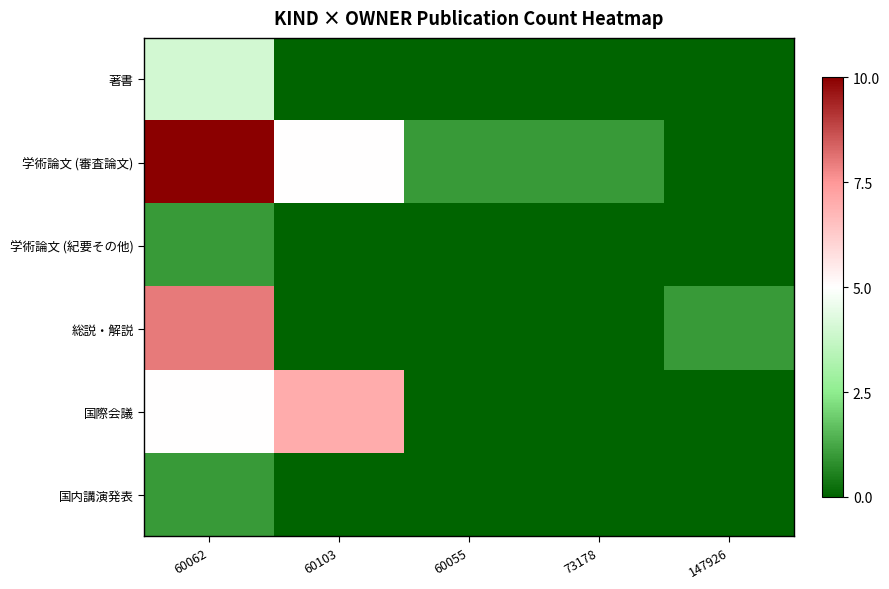

At which category is the sum across all series the highest?

60062